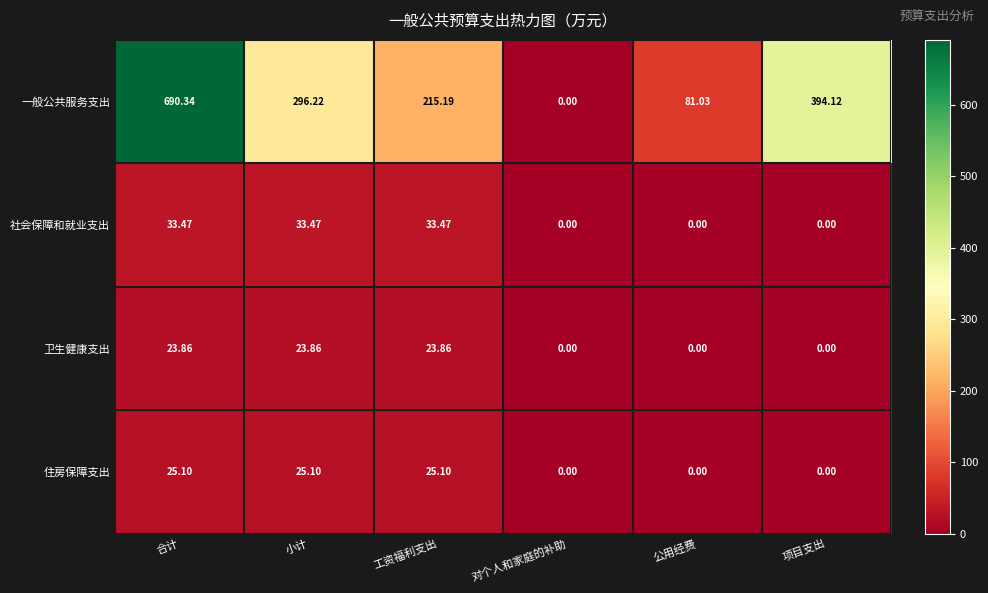

Rank the series by their maximum value, from highest to lowest.

一般公共服务支出, 社会保障和就业支出, 住房保障支出, 卫生健康支出